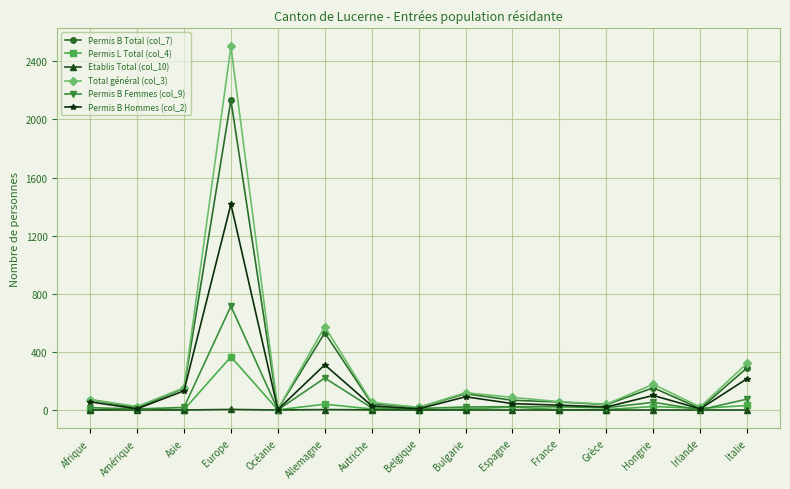

How many data points does each series have?

15